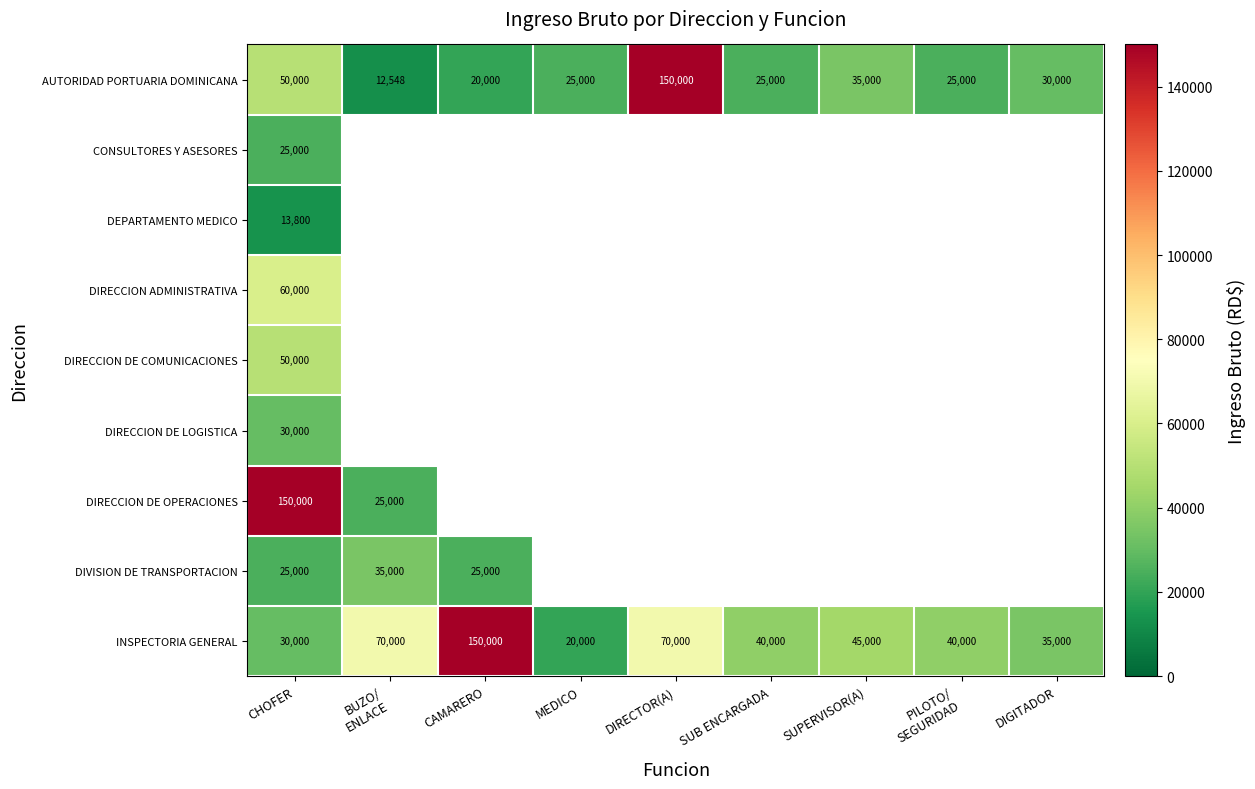

What is the difference between the maximum and minimum values in the DIVISION DE TRANSPORTACION series?

10000.0